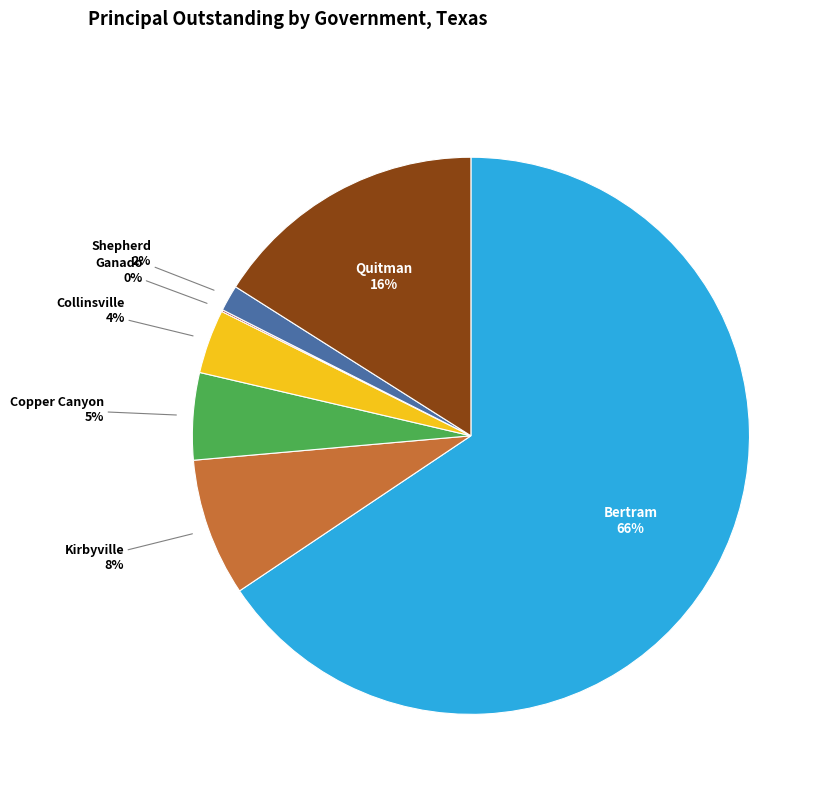

What percentage is the Quitman slice, to the nearest percent?

16%